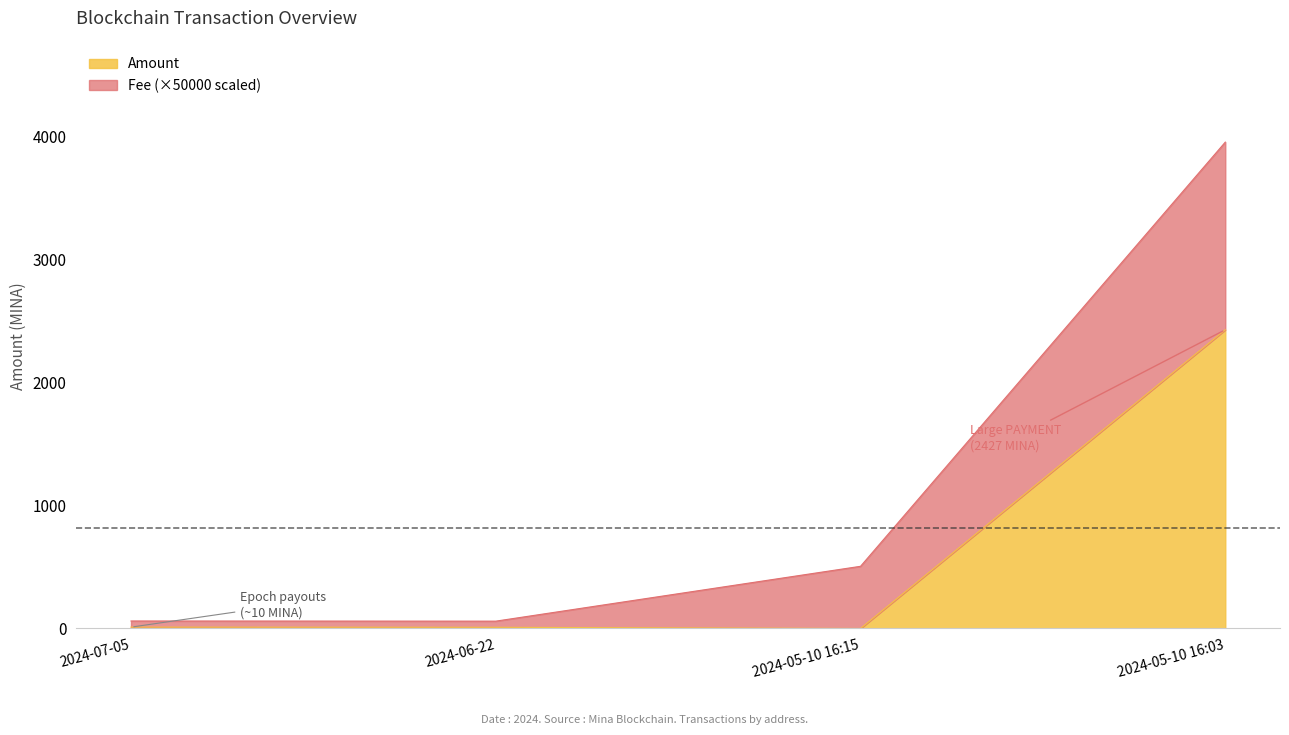

How many lines are shown in the chart?

2